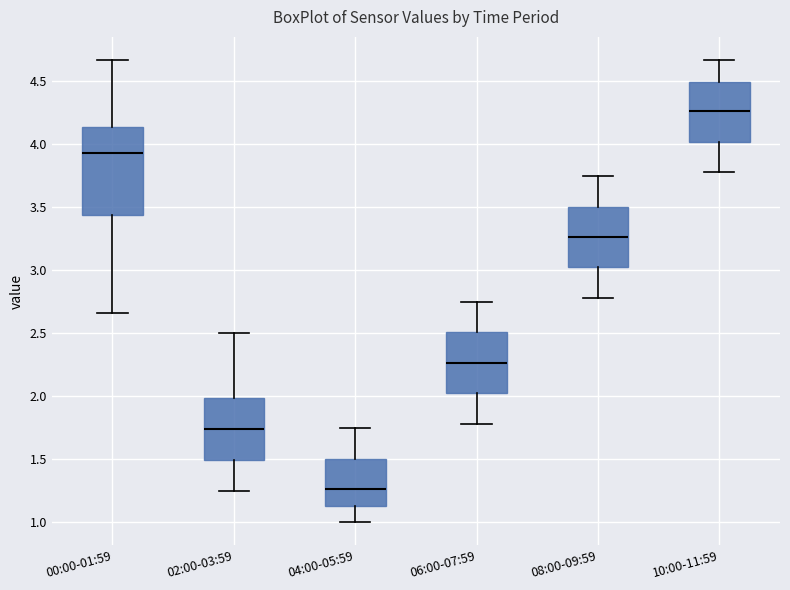

Which box has the highest median line?

10:00-11:59